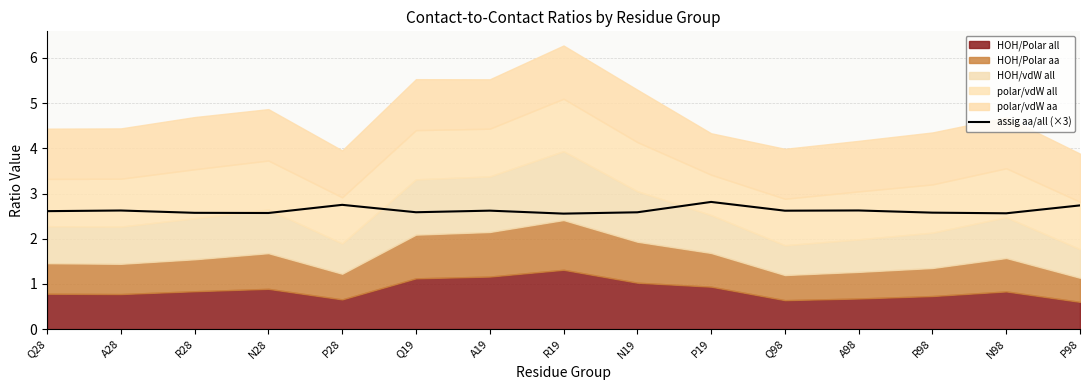

Does the chart display data point markers on the line(s)?

No